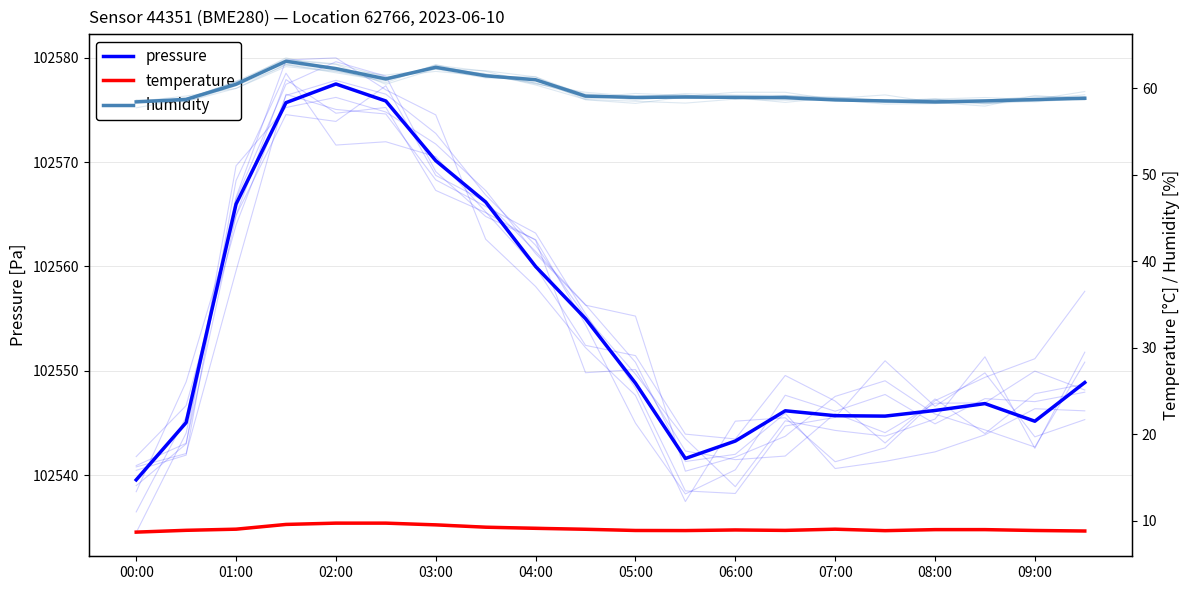

Is the value of temperature at 01:00 greater than the value of humidity at 07:00?

No